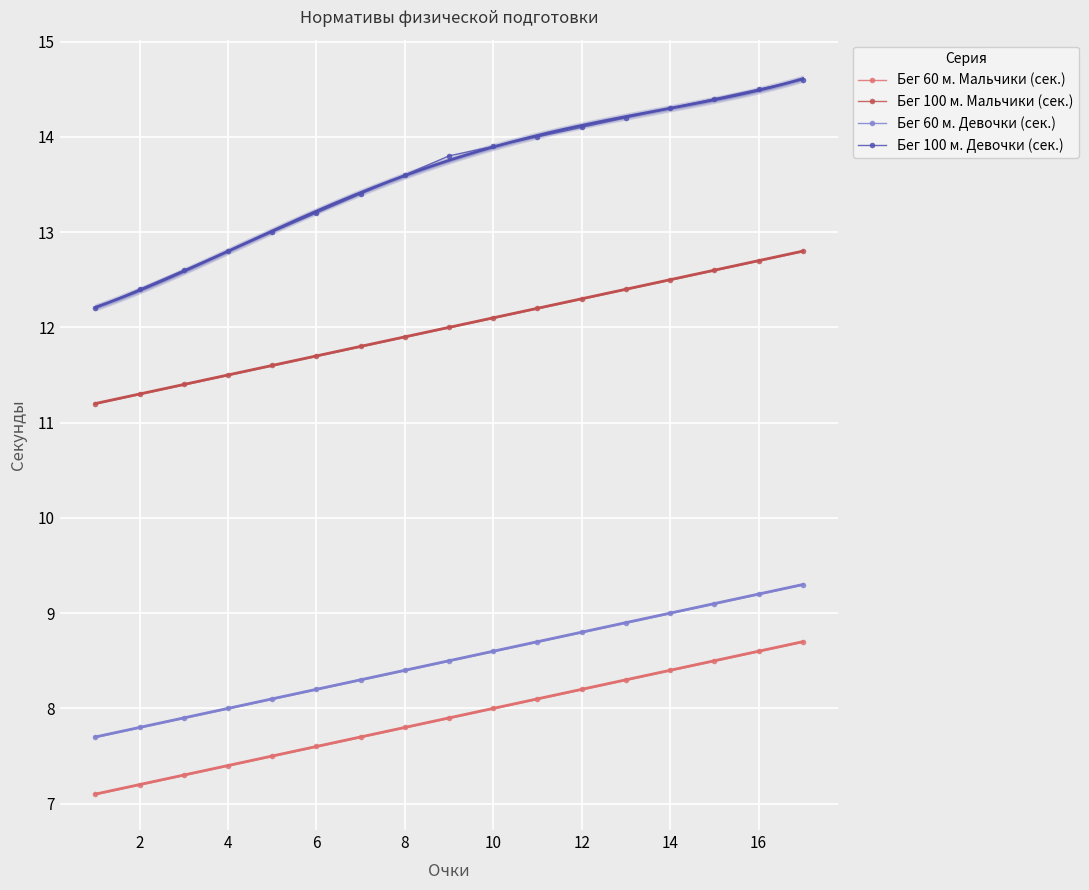

How many lines are shown in the chart?

4